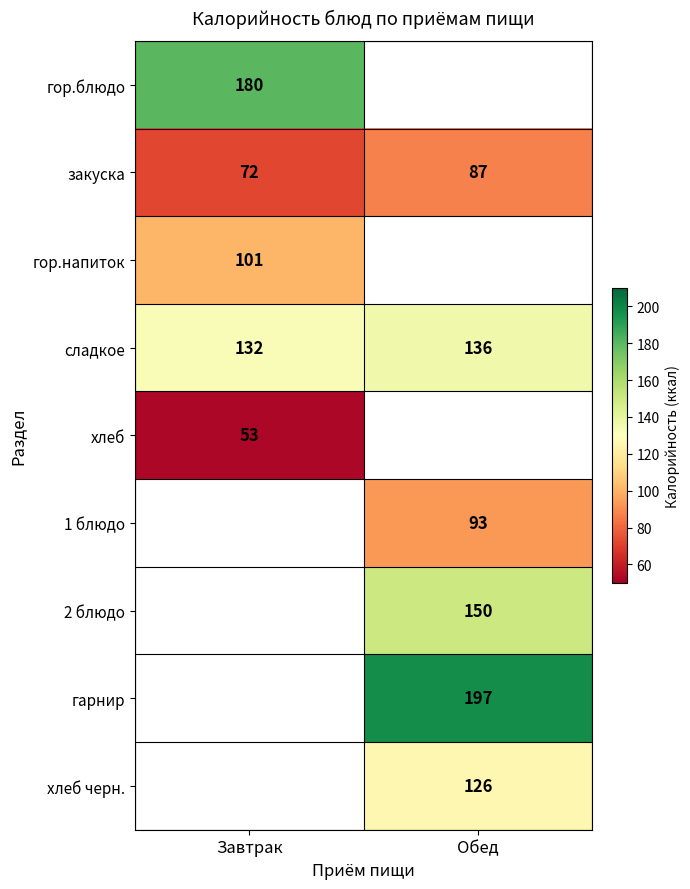

What is the approximate value of закуска at Завтрак, to the nearest 5?

70